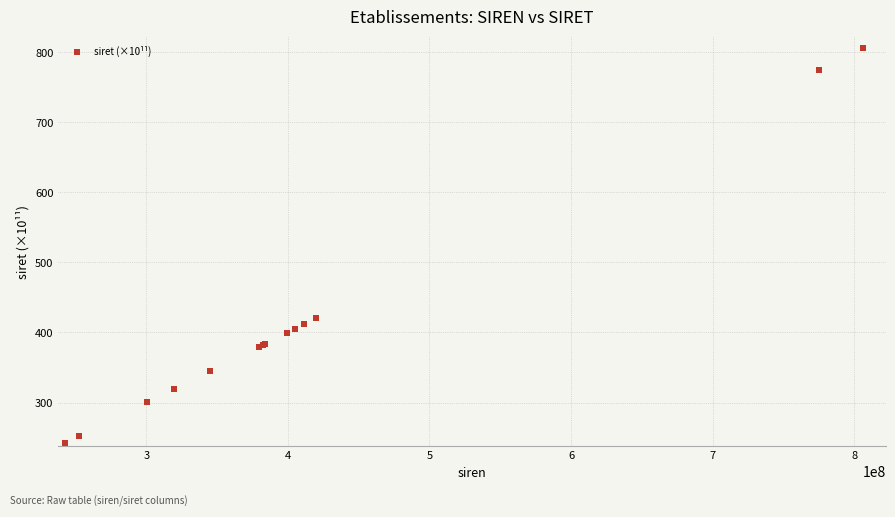

What Y value in the scatter plot is closest to 524?

420.1